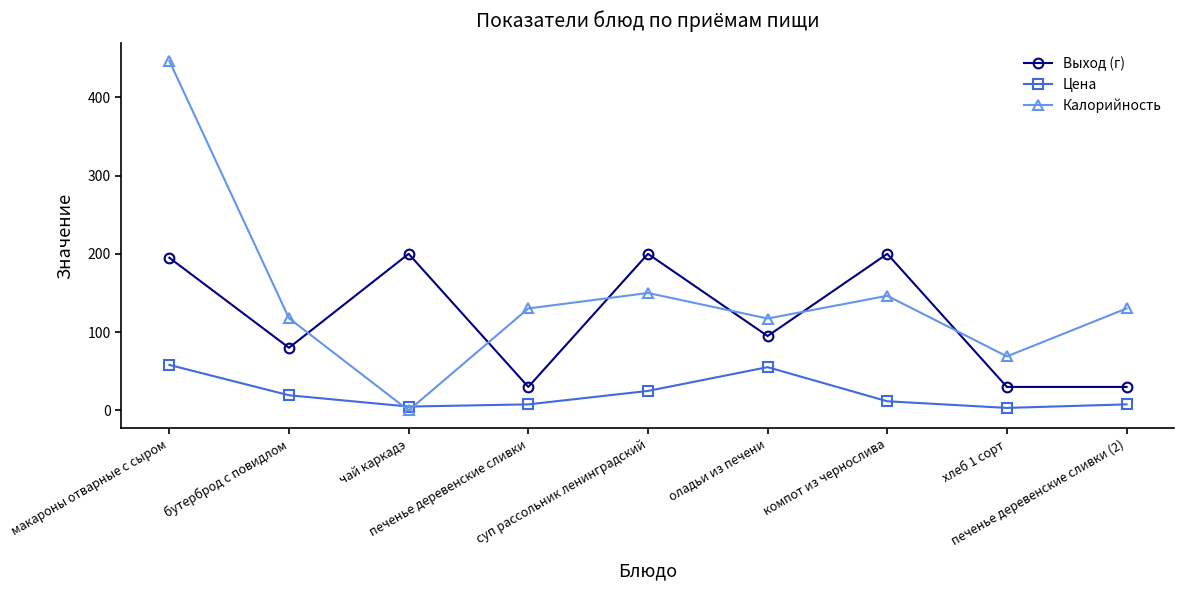

Rank the series by their maximum value, from highest to lowest.

Калорийность, Выход (г), Цена